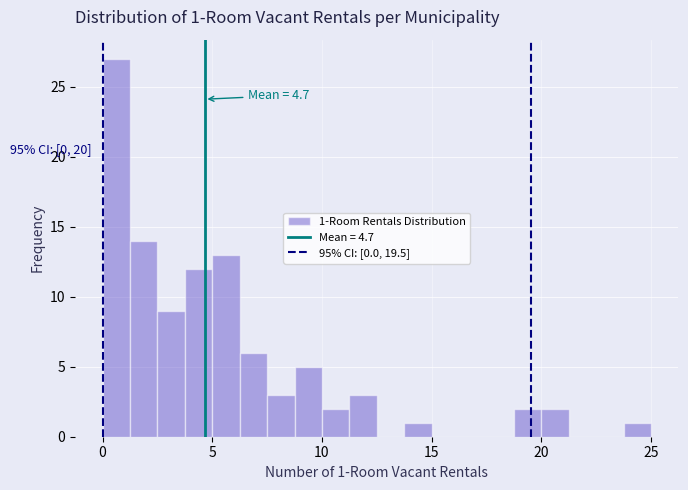

Around what value on the x-axis is the tallest bar? Give the approximate position of its centre, as read against the axis.

0.5